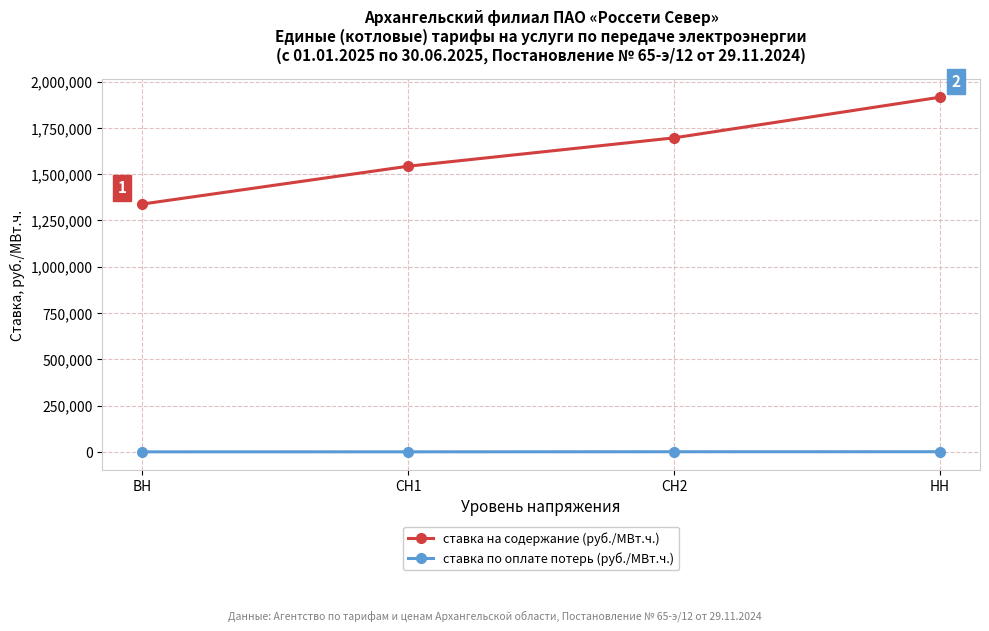

Rank the series by their maximum value, from lowest to highest.

ставка по оплате потерь (руб./МВт.ч.), ставка на содержание (руб./МВт.ч.)